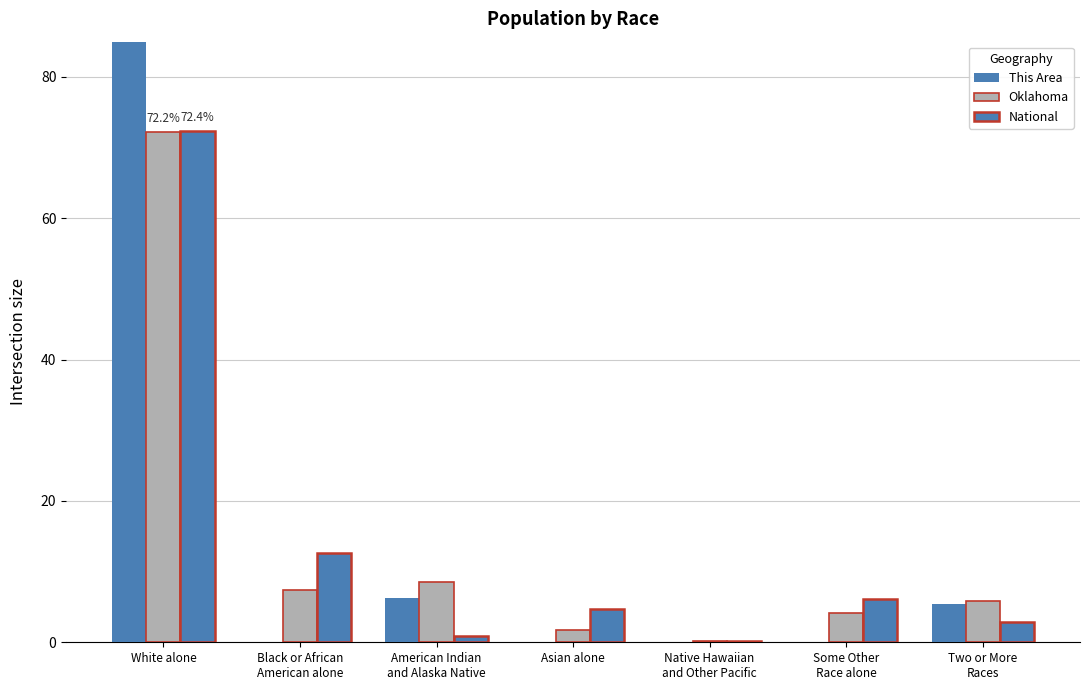

How many values in This Area are above zero?

3